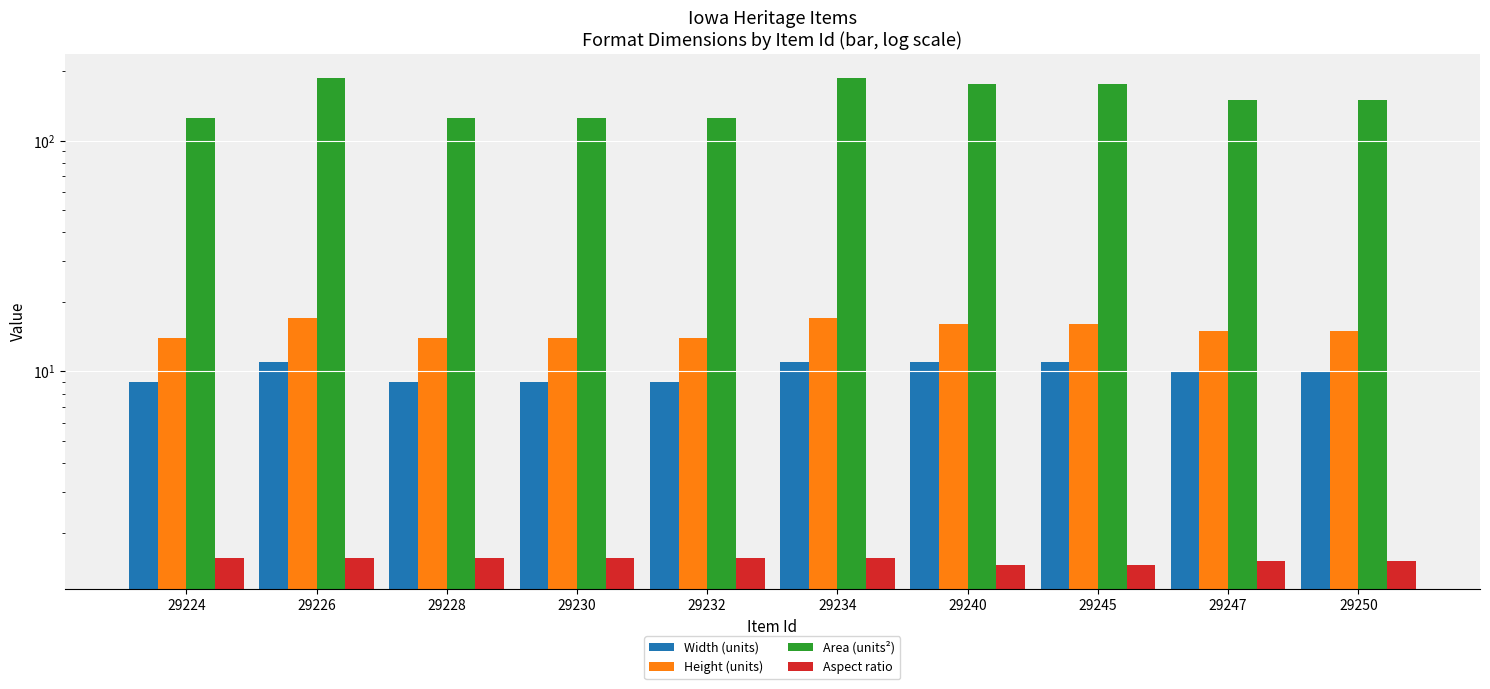

At which category is the sum across all series the highest?

29226